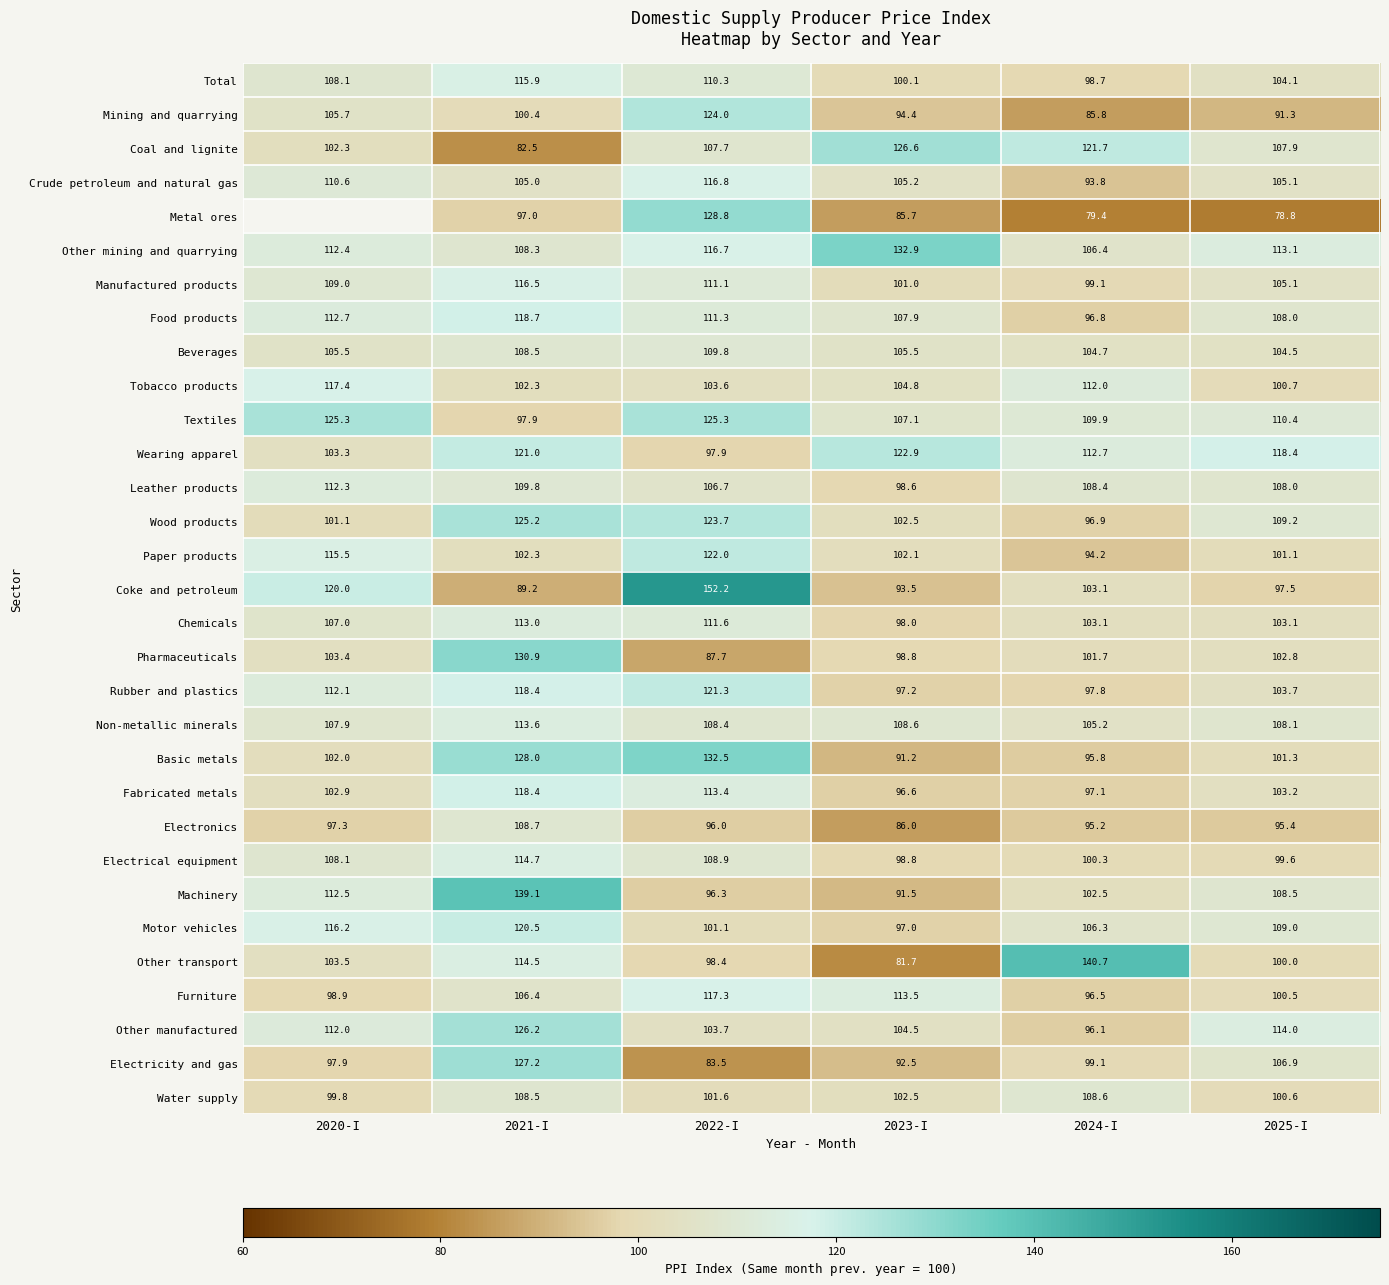

At how many categories does at least one series exceed 128?

4